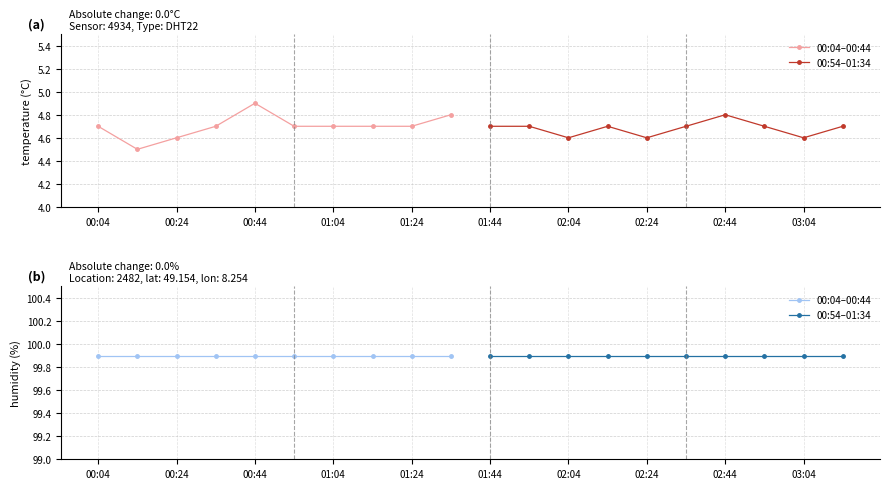

What is the minimum value shown in the chart?

4.5